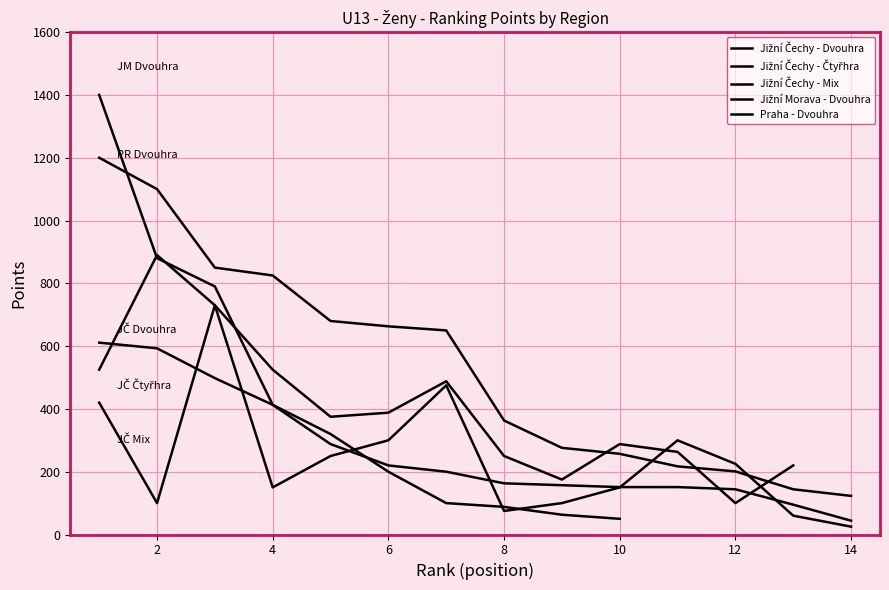

What is the difference between the highest and lowest values at 6?

443